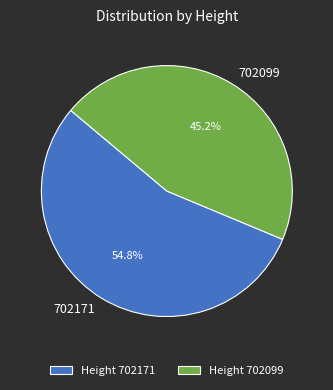

Between 702171 and 702099, which is larger?

702171